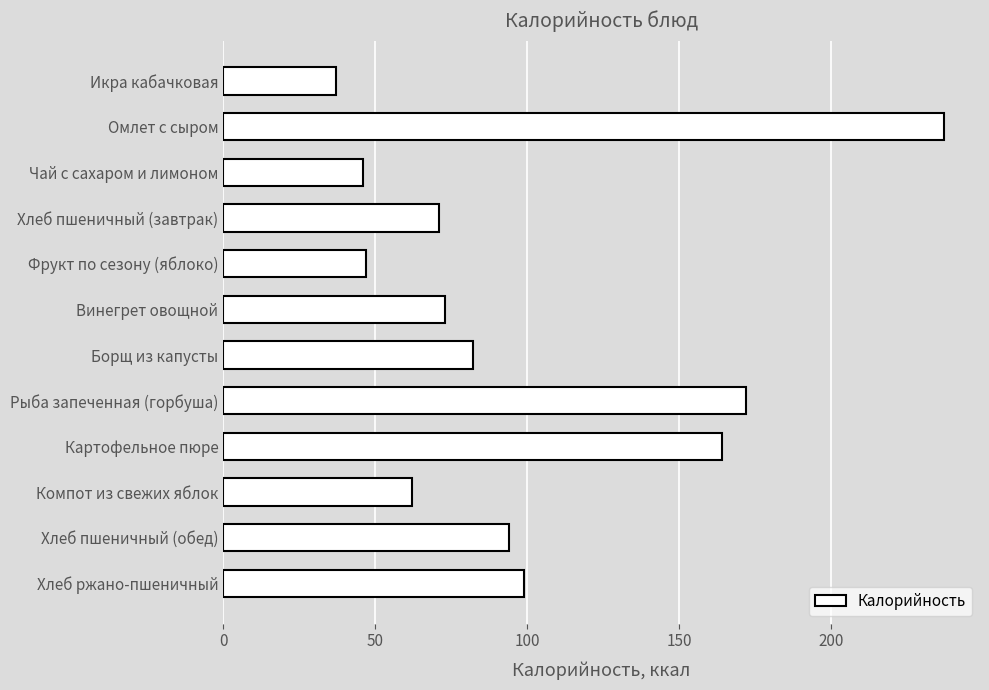

What is the label of the 10th bar from the top?

Компот из свежих яблок